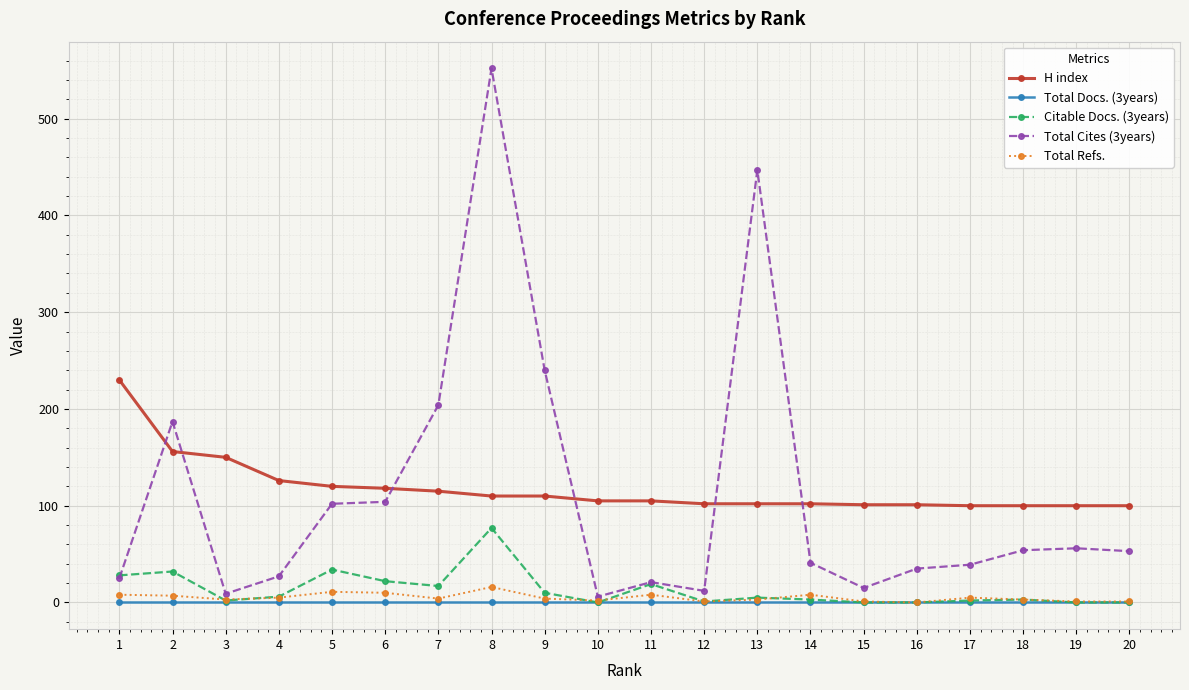

True or false: Citable Docs. (3years) has a value of 2 at 17.

True